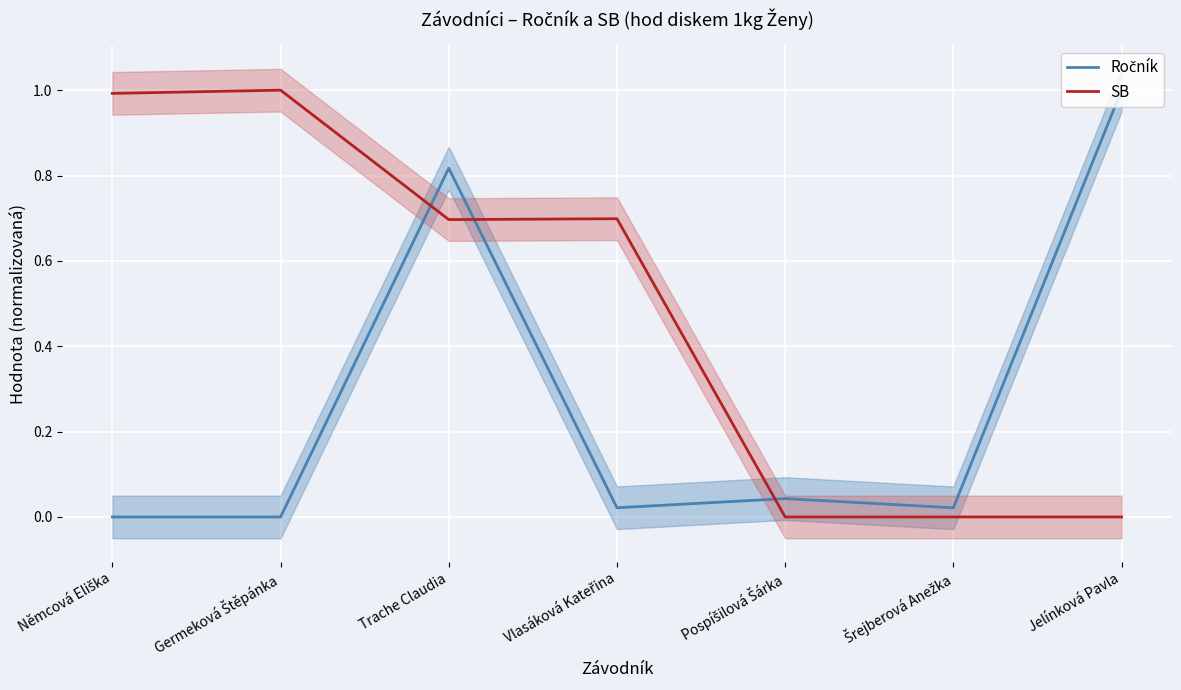

What is the total value across all series at Trache Claudia?

1.5